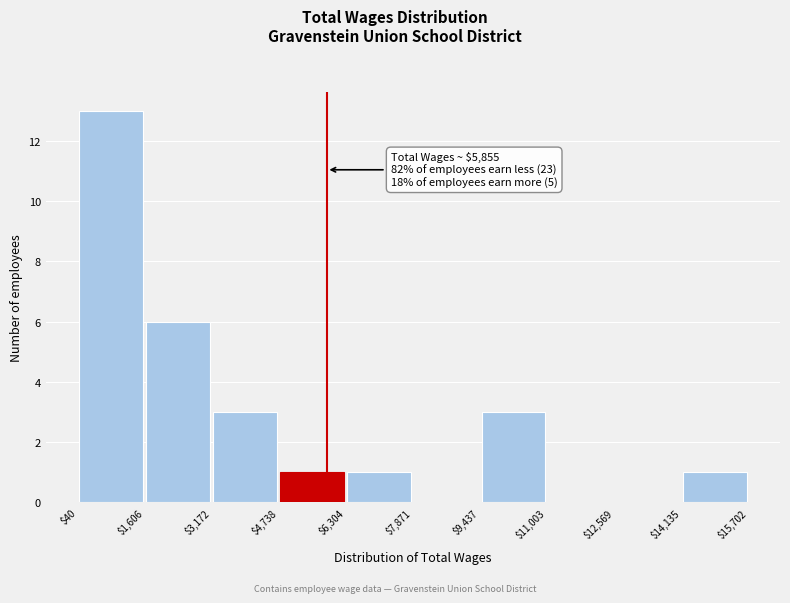

Which range on the x-axis has the tallest bar?

$40 to $1,606